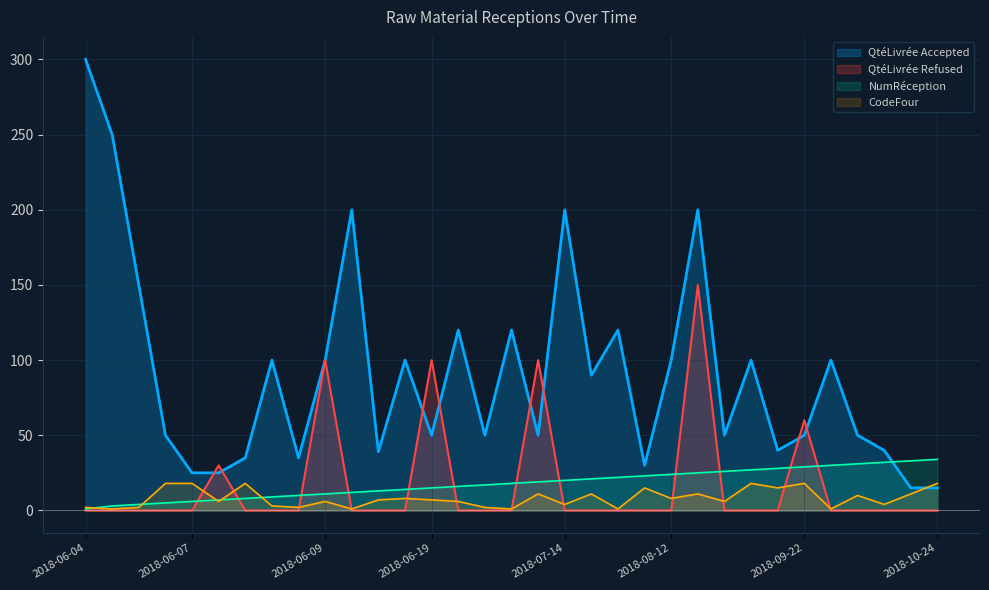

Which series changed the most between 2018-06-04 and 2018-07-25?

QtéLivrée_accepted